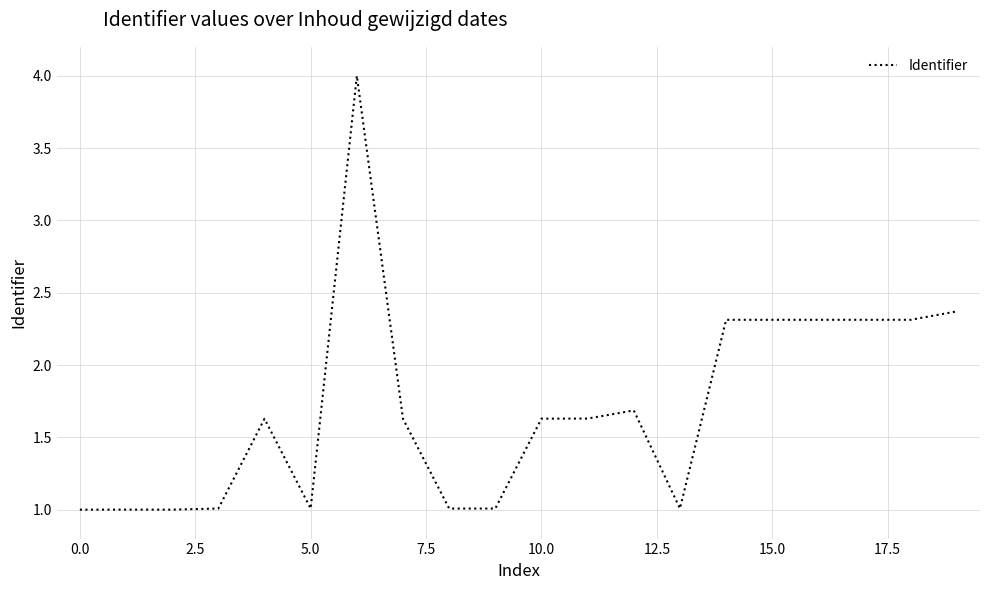

What is the difference between the maximum and minimum values?

3.0